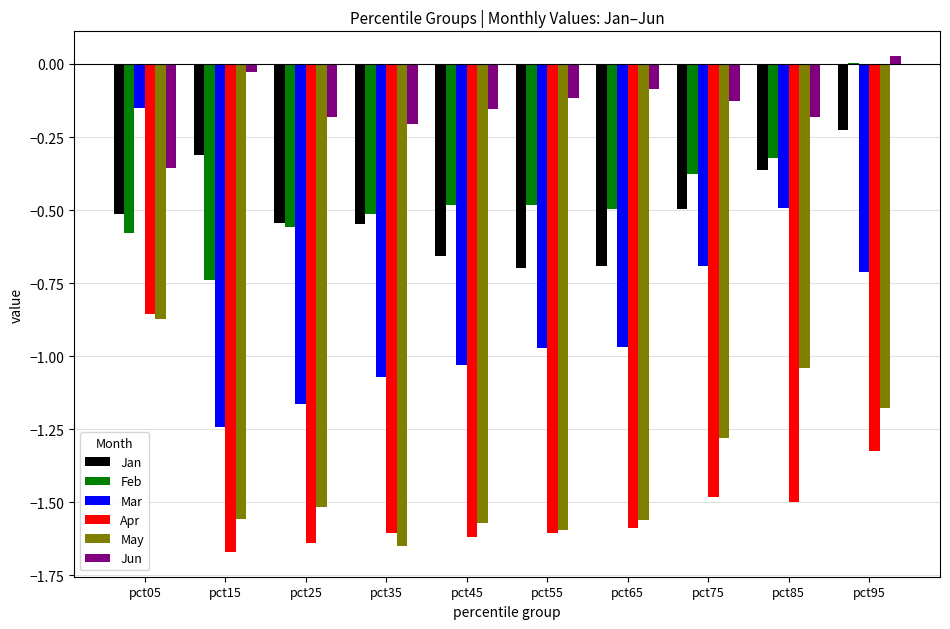

What is the sum of all Mar values?

-8.5